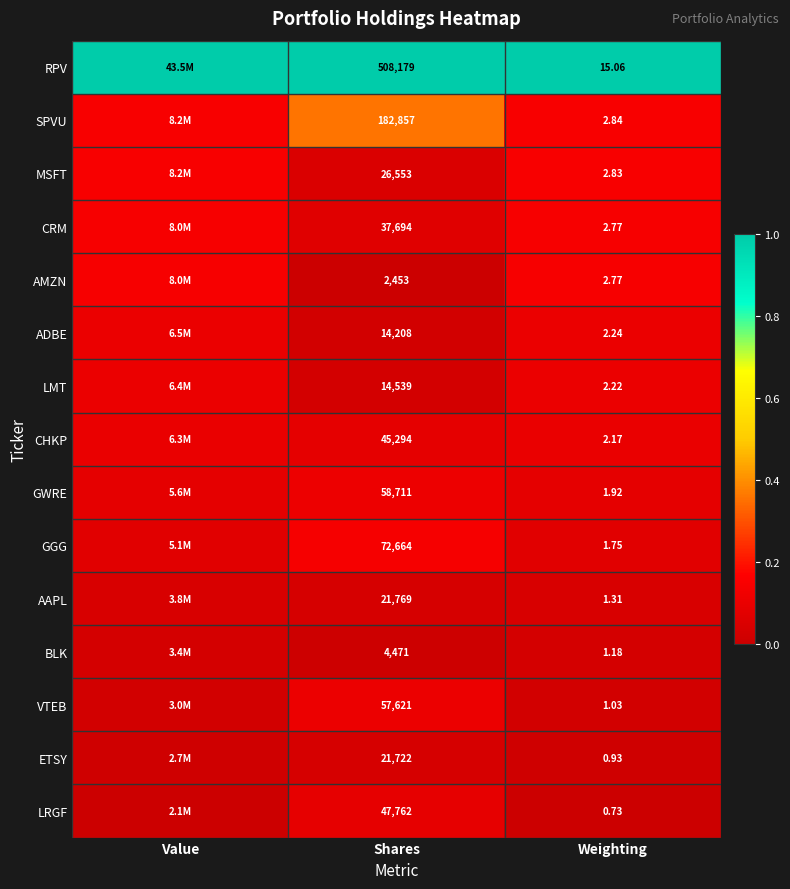

At which category does the chart reach its minimum across all series?

Shares